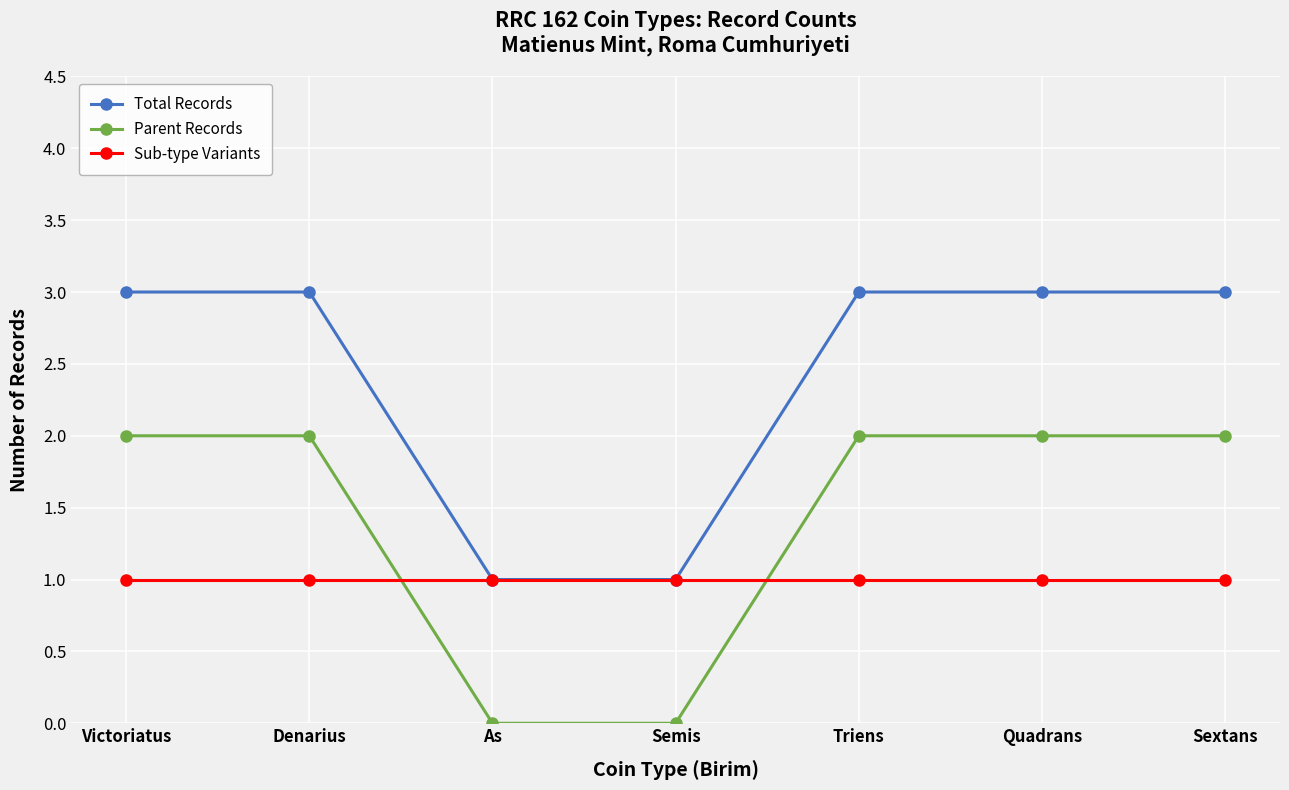

What is the label of the 2nd point from the left?

Denarius